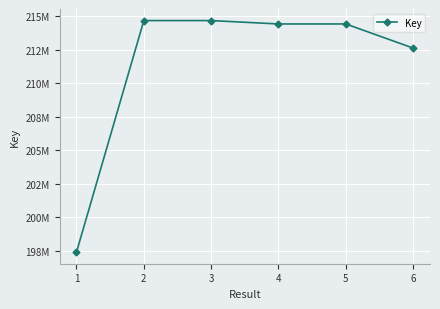

List the labels in order of value, smallest first.

1, 6, 4, 5, 3, 2